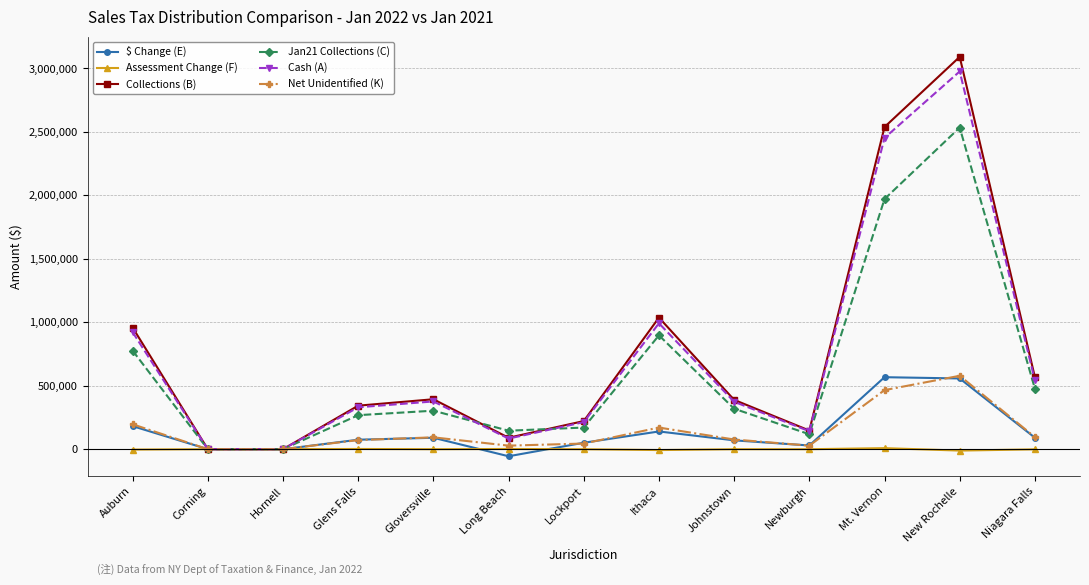

The Net Unidentified (K) series shows 93534.1 at Gloversville. True or false?

True